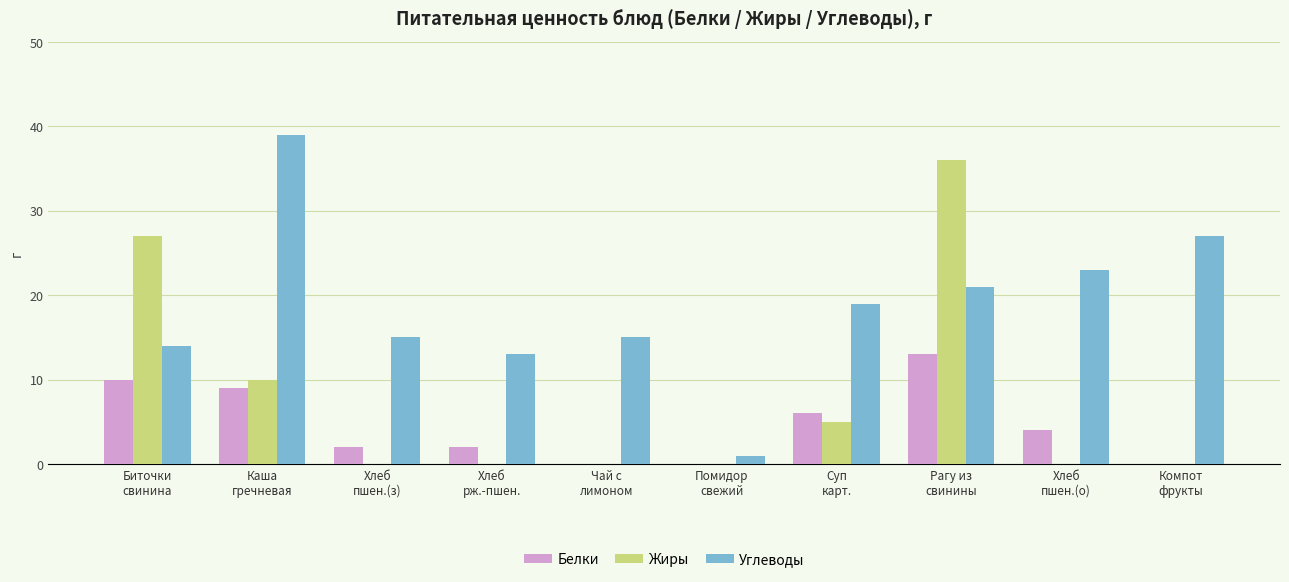

At which category is the sum across all series the highest?

Рагу из
свинины